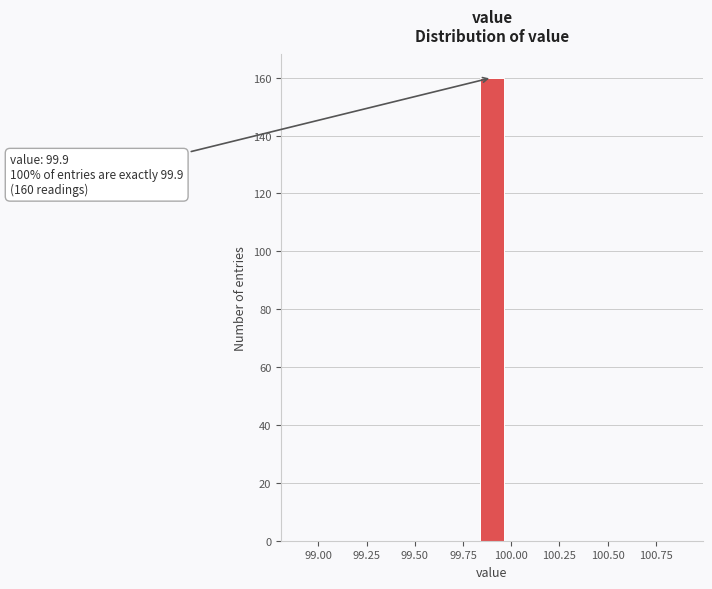

Read against the x-axis, roughly where is the centre of the tallest bar?

99.90